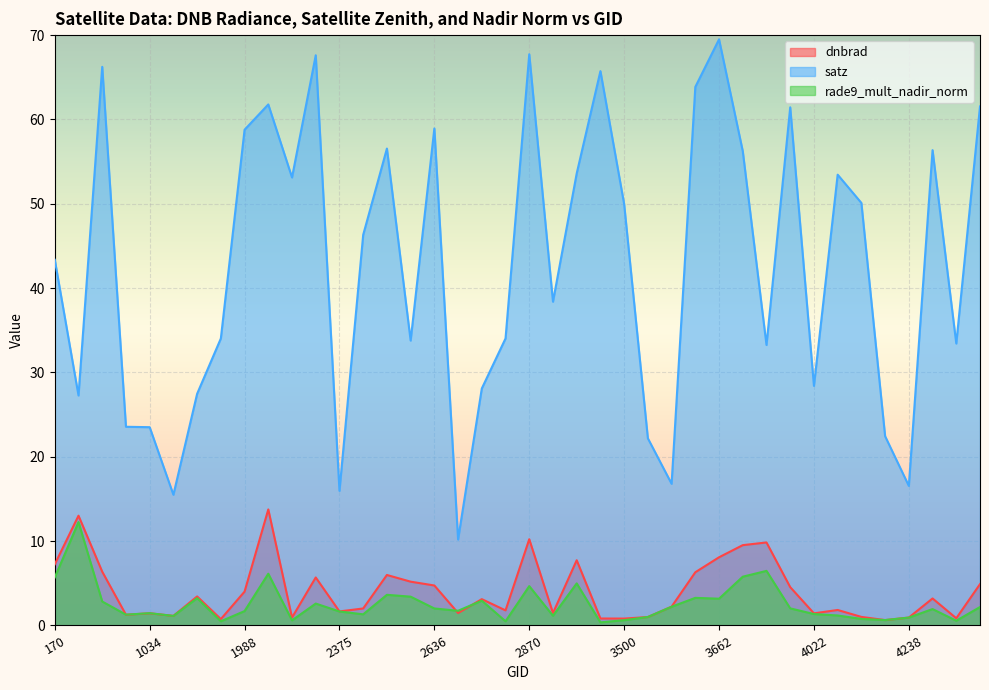

What is the maximum value for rade9_mult_nadir_norm?

12.3